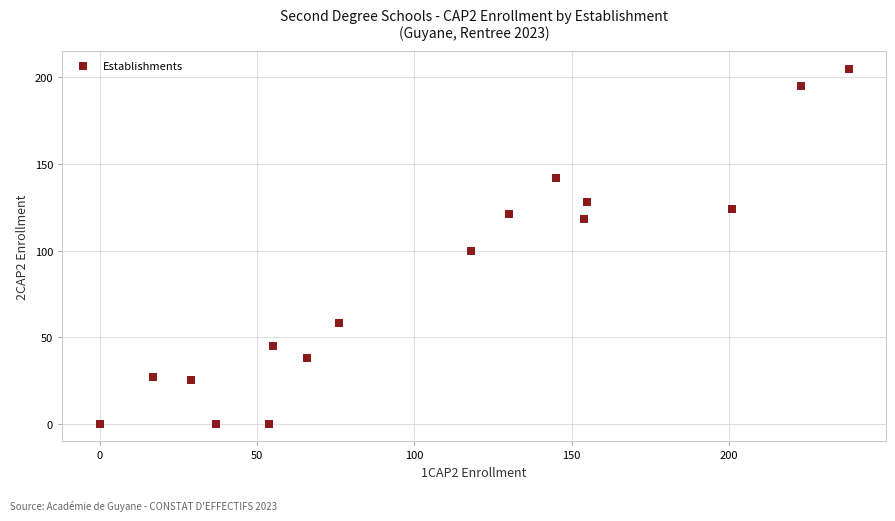

What is the range of Y values (max minus min)?

205